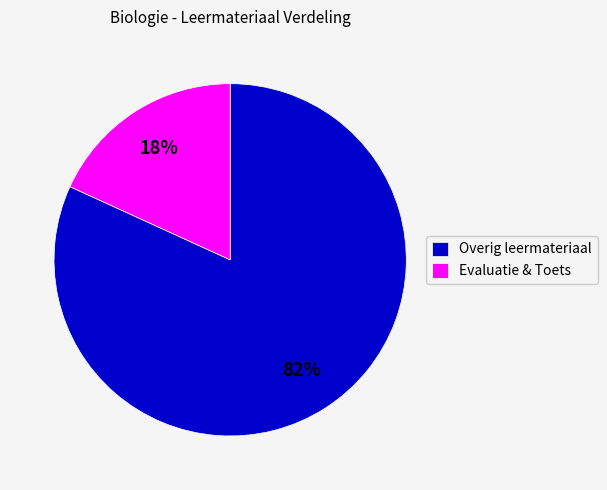

Which slice is the largest?

Overig leermateriaal